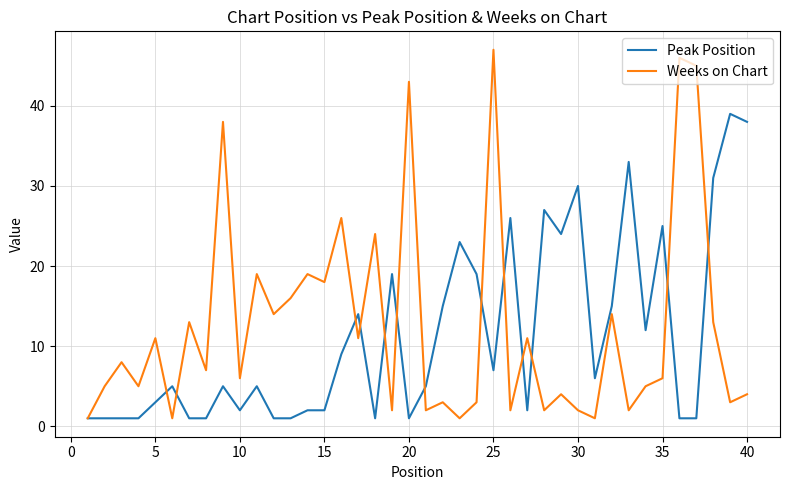

What is the highest value of the Peak Position series?

39